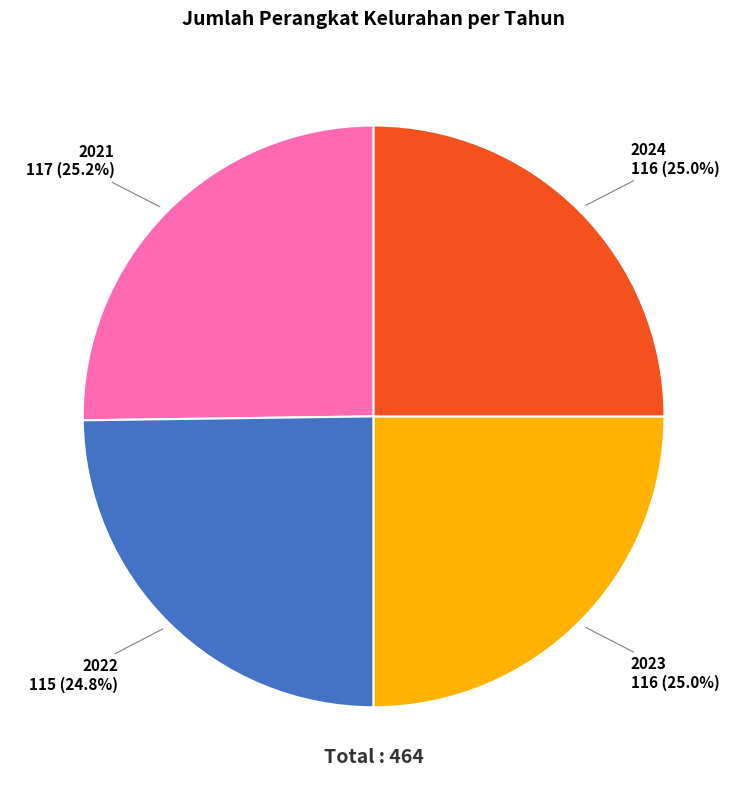

Does any single category account for the majority?

No